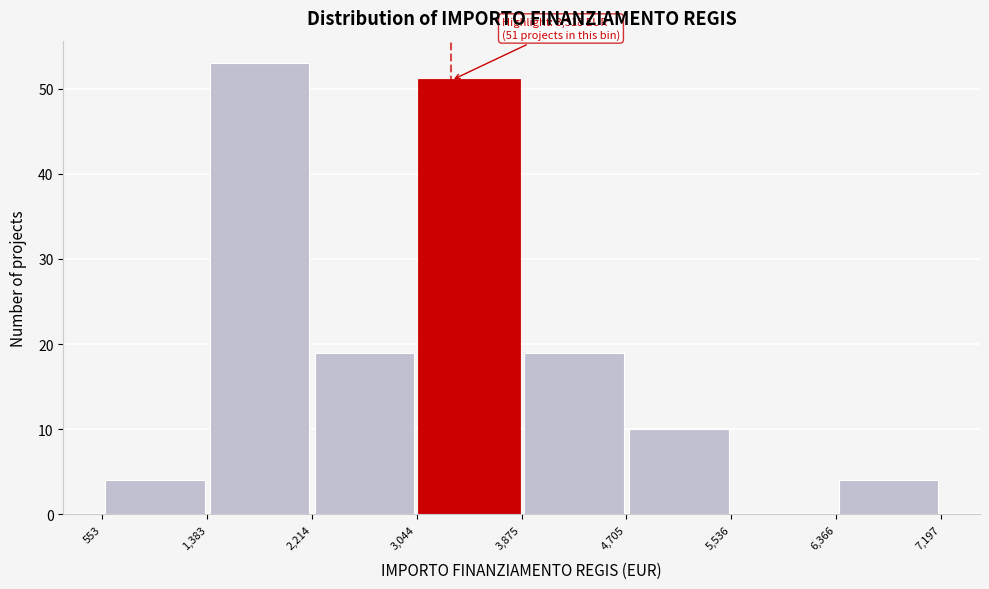

Over which range of the x-axis is the bar tallest?

1,383 to 2,214